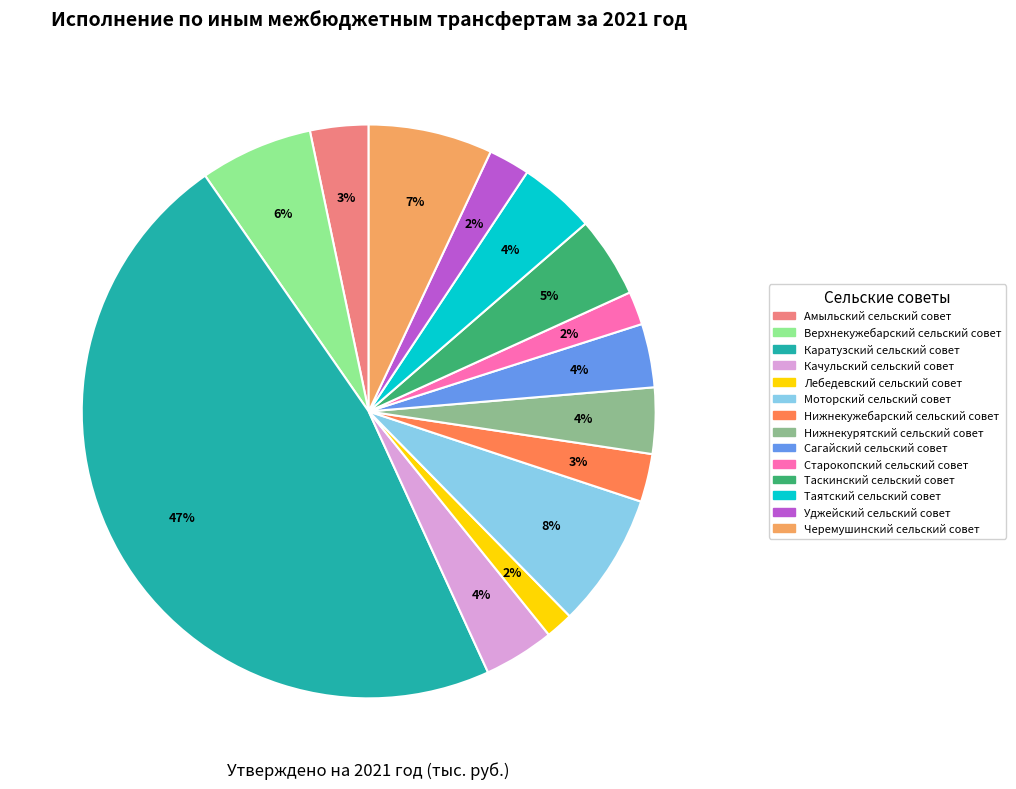

To the nearest percent, what is the difference between the Сагайский сельский совет and Нижнекужебарский сельский совет slice percentages?

1%